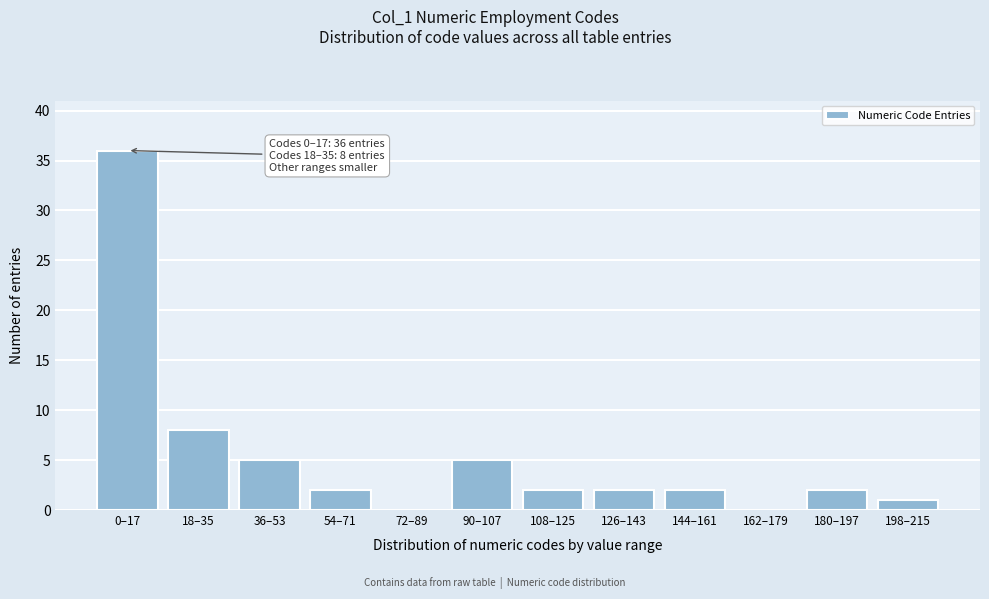

Reading right to left, list all the values displayed in this chart.

198–215=1	180–197=2	162–179=0	144–161=2	126–143=2	108–125=2	90–107=5	72–89=0	54–71=2	36–53=5	18–35=8	0–17=36